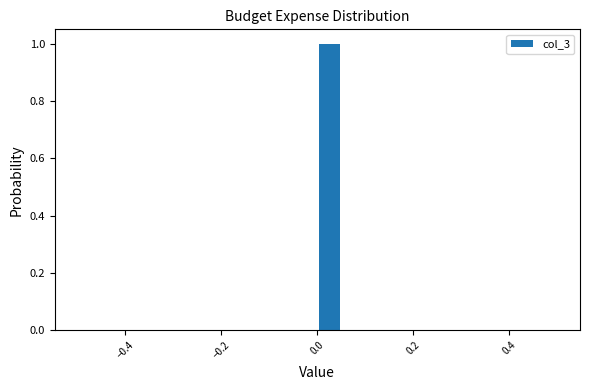

Around what value on the x-axis is the tallest bar? Give the approximate position of its centre, as read against the axis.

0.02